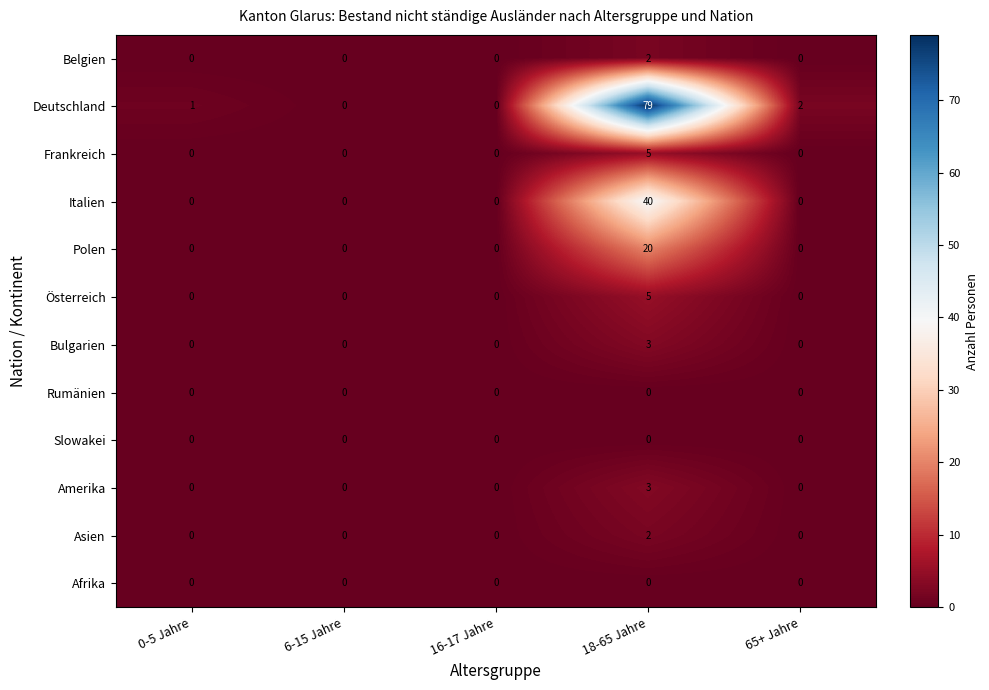

How many Frankreich values are between 0 and 1?

4